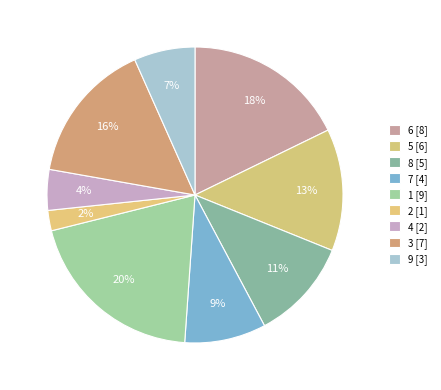

Is the sum of 4 and 5 greater than half?

No